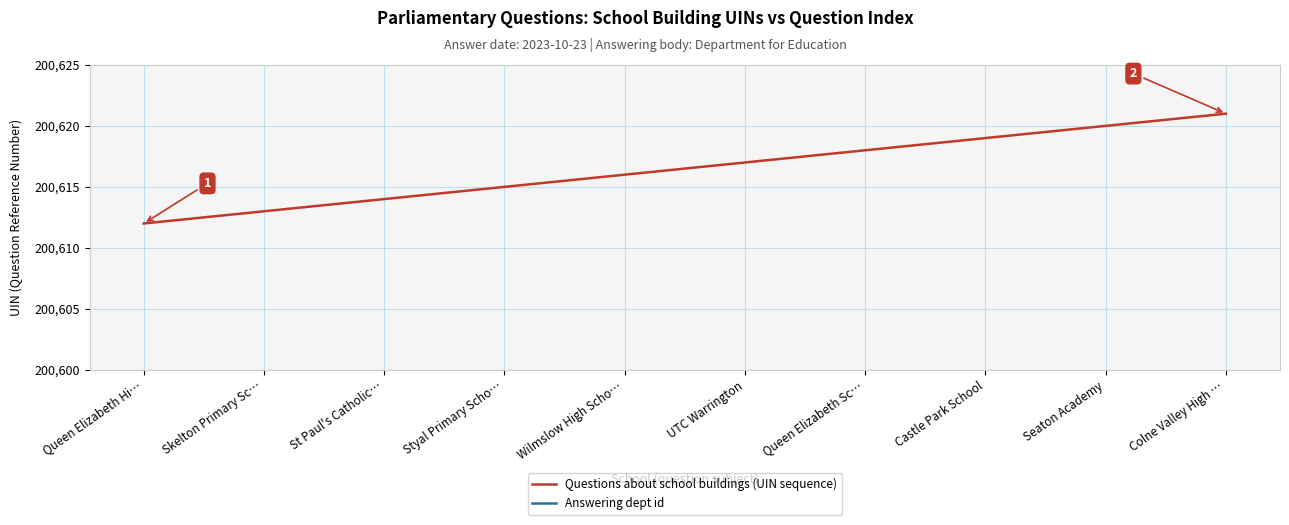

What are all the series names shown in the legend?

Questions about school buildings (UIN sequence), Answering dept id